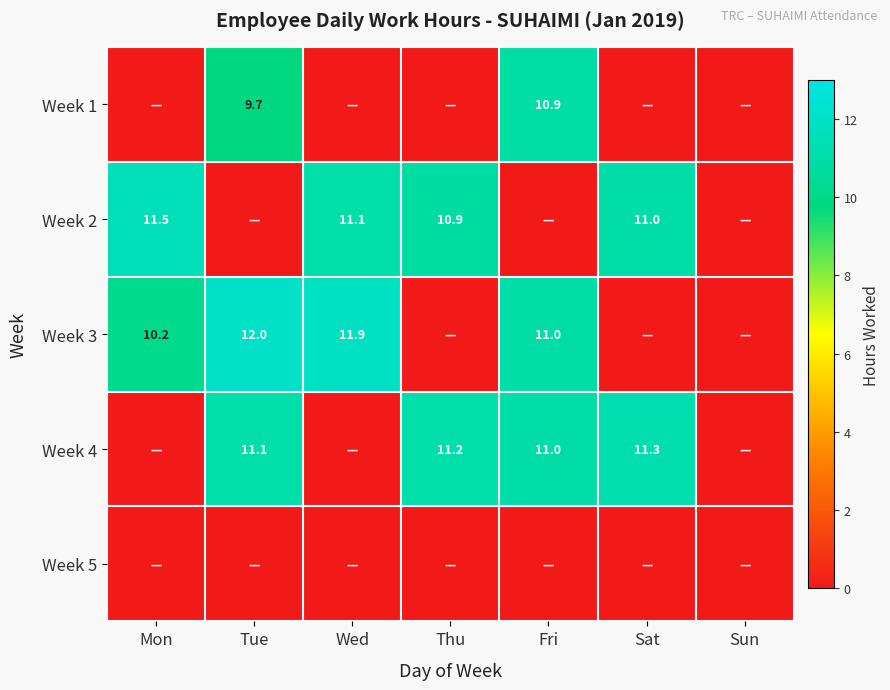

What is the difference between the highest and lowest values at Sat?

11.3